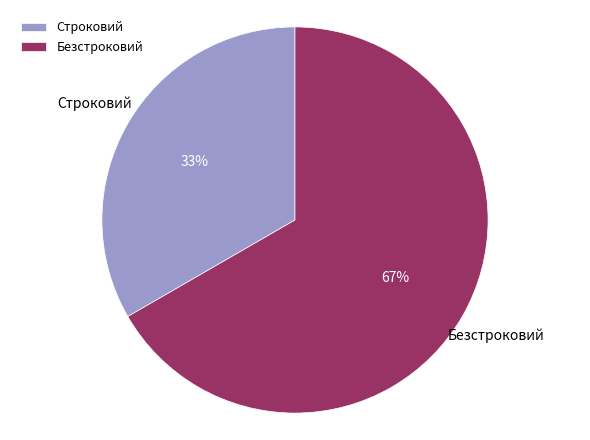

Is the sum of Безстроковий and Строковий greater than half?

Yes